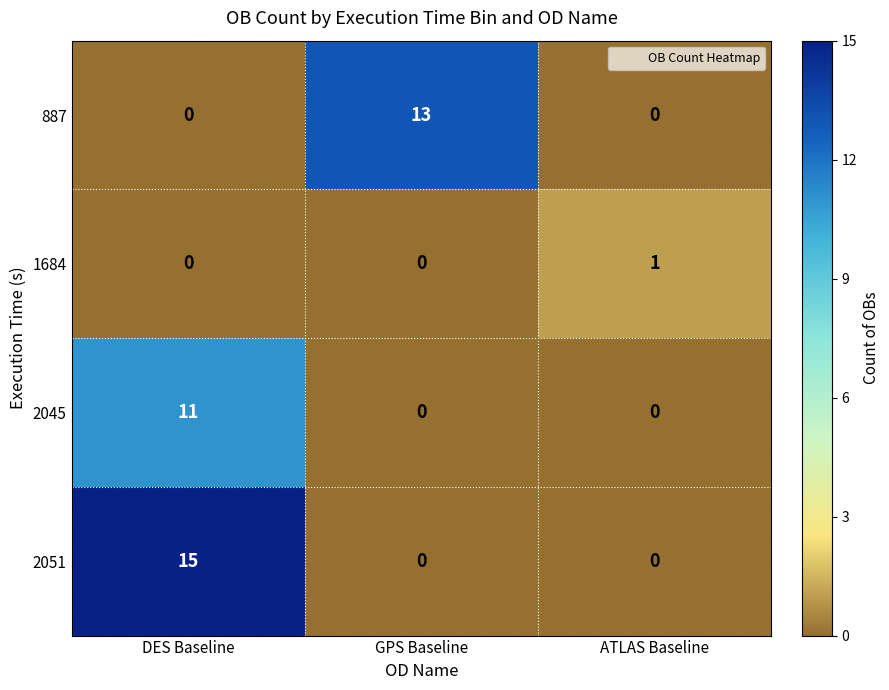

Reading right to left, transcribe all the data shown in this chart.

887: ATLAS Baseline=0	GPS Baseline=13	DES Baseline=0
1684: ATLAS Baseline=1	GPS Baseline=0	DES Baseline=0
2045: ATLAS Baseline=0	GPS Baseline=0	DES Baseline=11
2051: ATLAS Baseline=0	GPS Baseline=0	DES Baseline=15